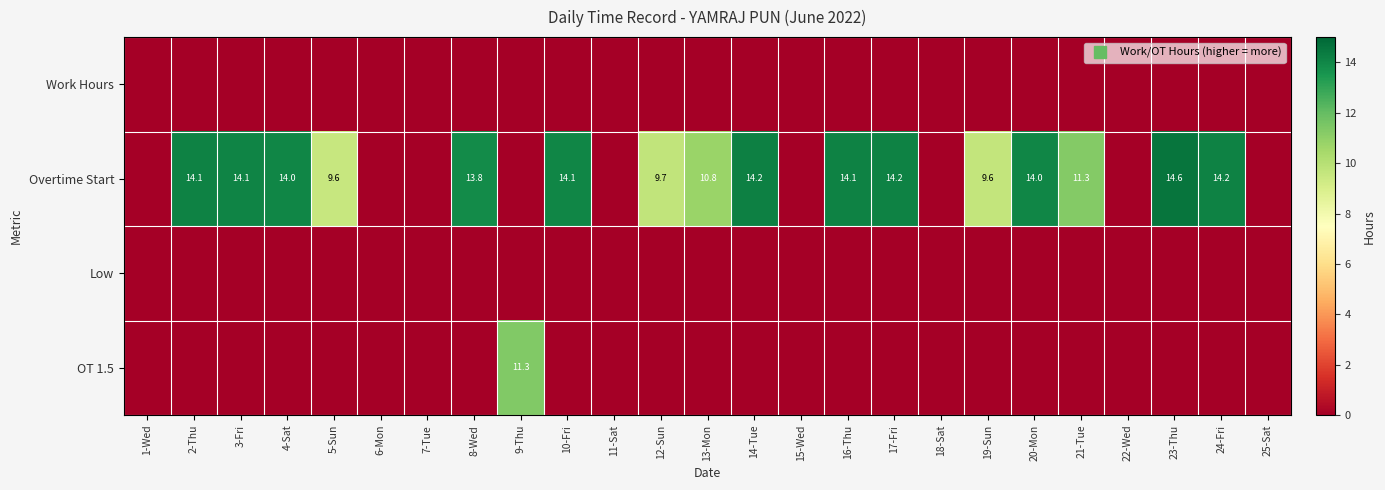

Between 25-Sat and 18-Sat, which is larger?

25-Sat